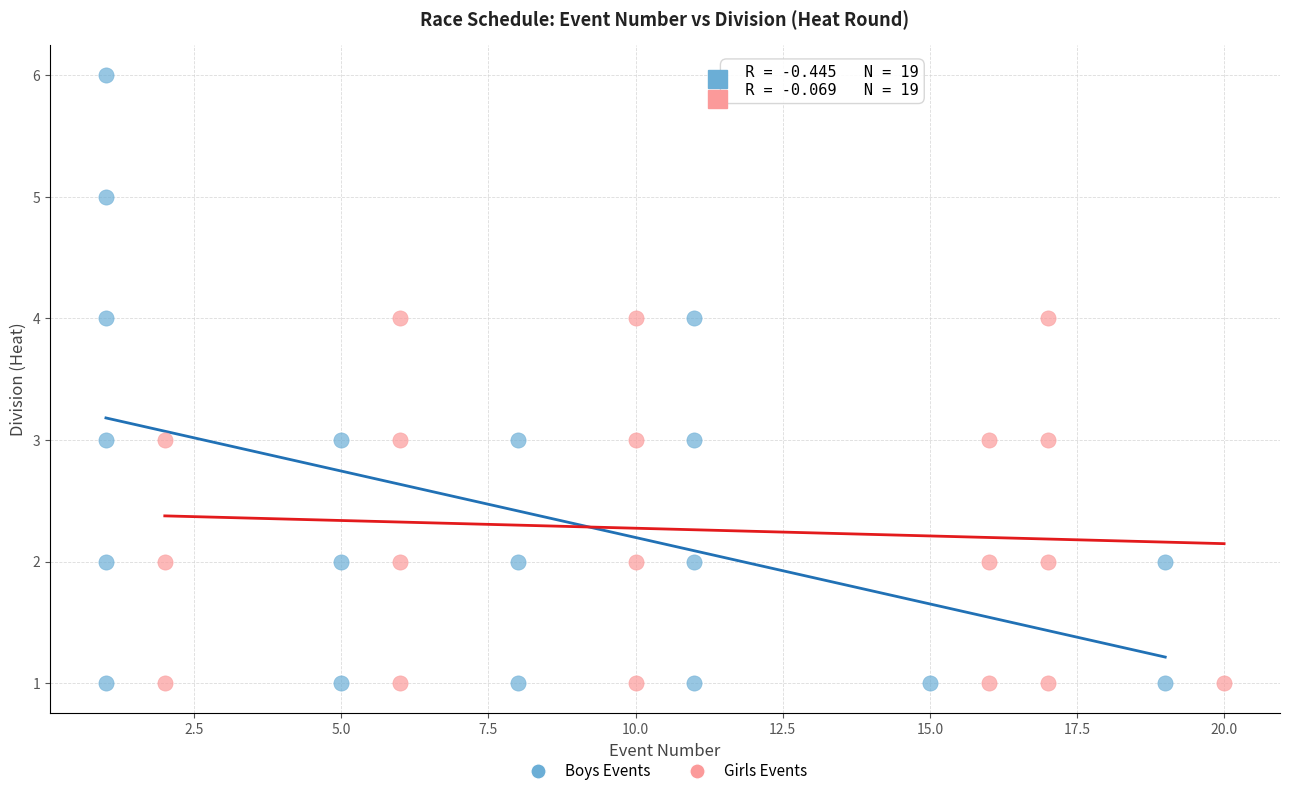

Which series contains the highest Y value?

Boys Events